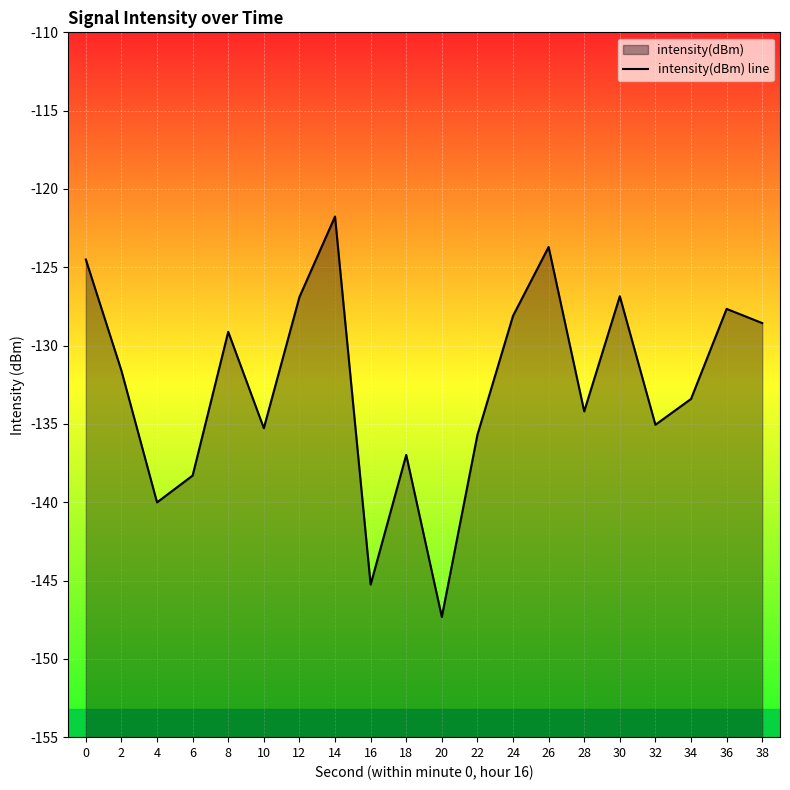

What is the sum of the values at 22 and 0?

-260.2